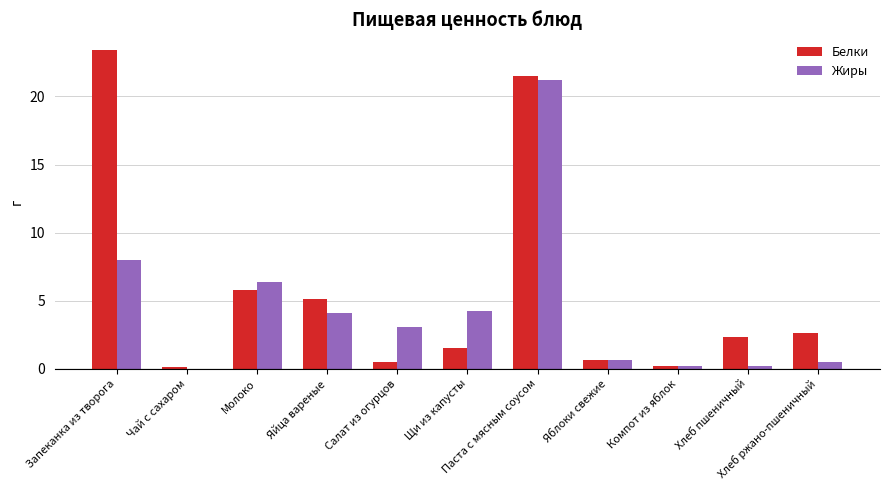

What is the sum of all Белки values?

63.6